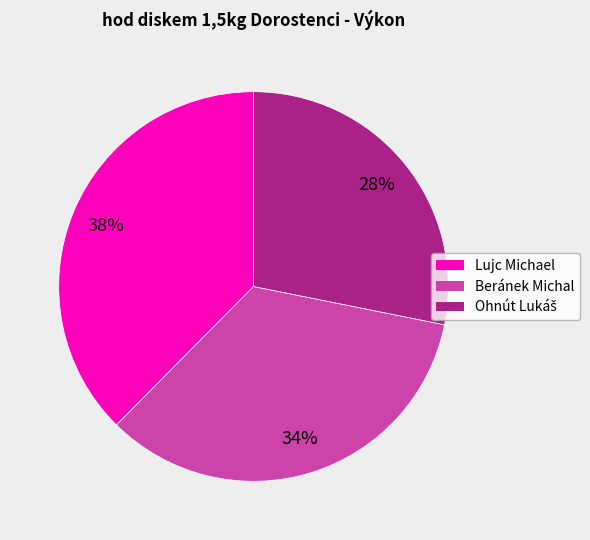

What is the largest slice in the pie chart?

Lujc Michael